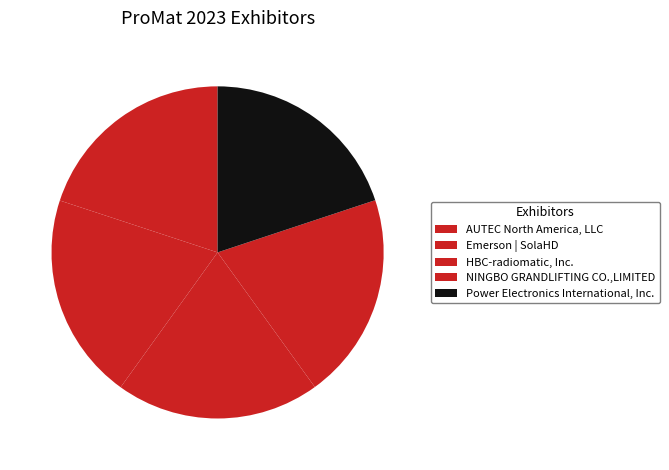

To the nearest percent, what is the average slice percentage?

20%